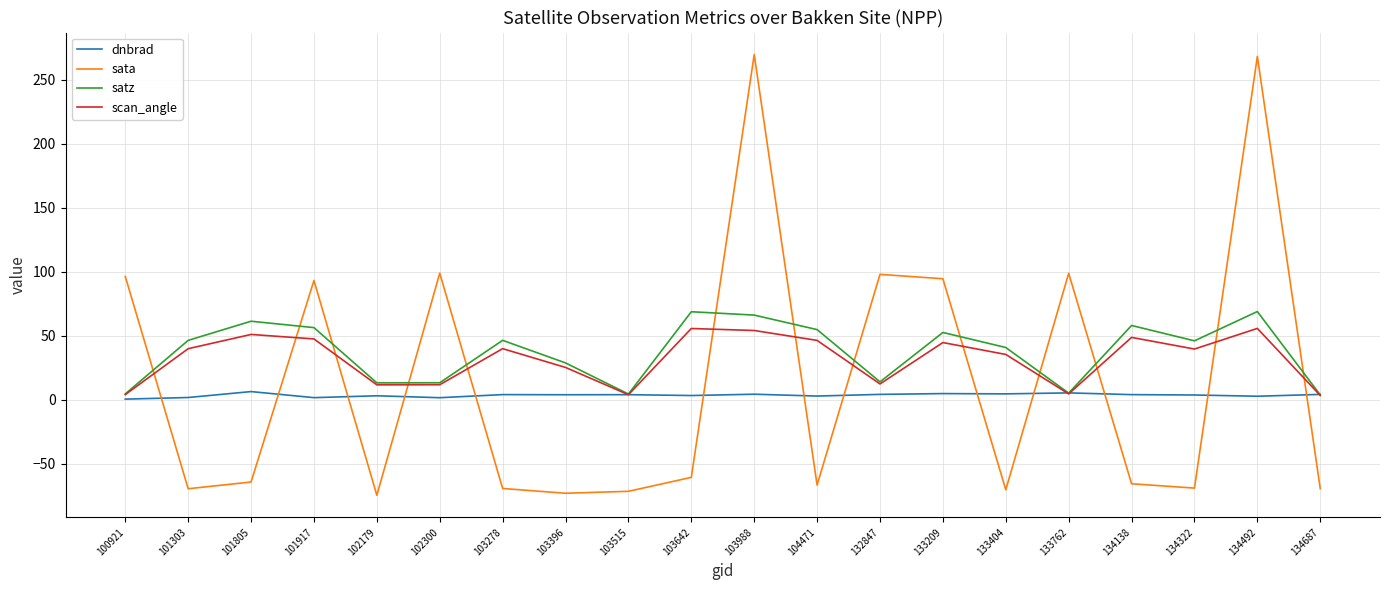

Which series has the largest range (max minus min)?

sata